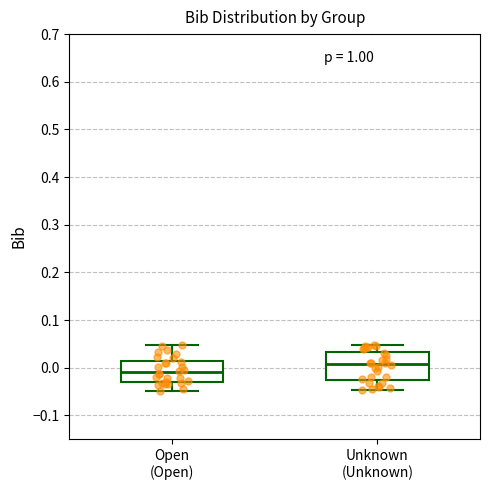

Comparing the boxes themselves (not the whiskers), which one is the tallest?

Unknown (Unknown)